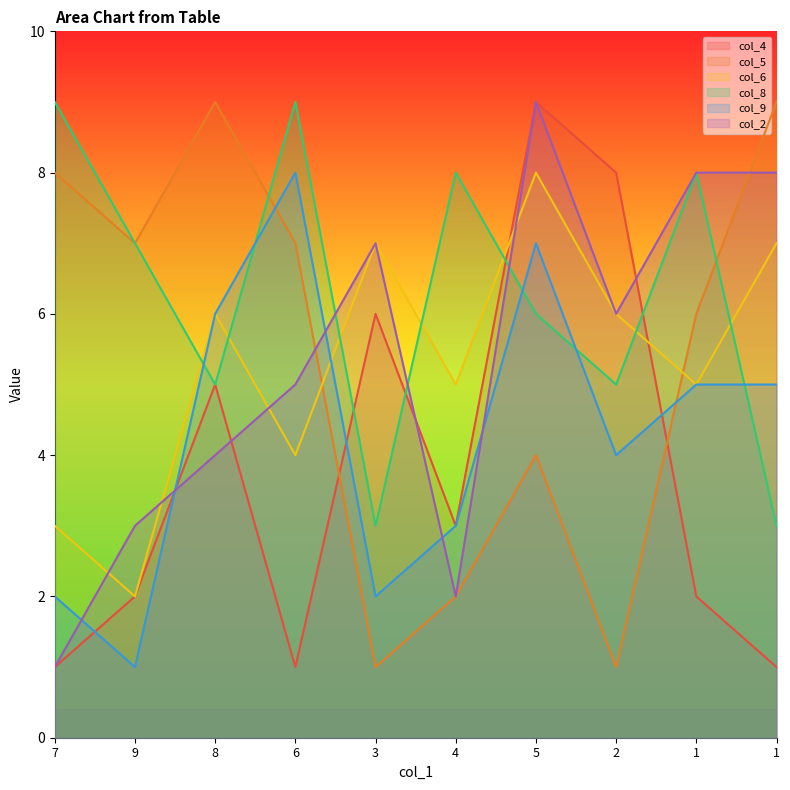

What is the value of the col_5 point at the 2nd from the left?

7